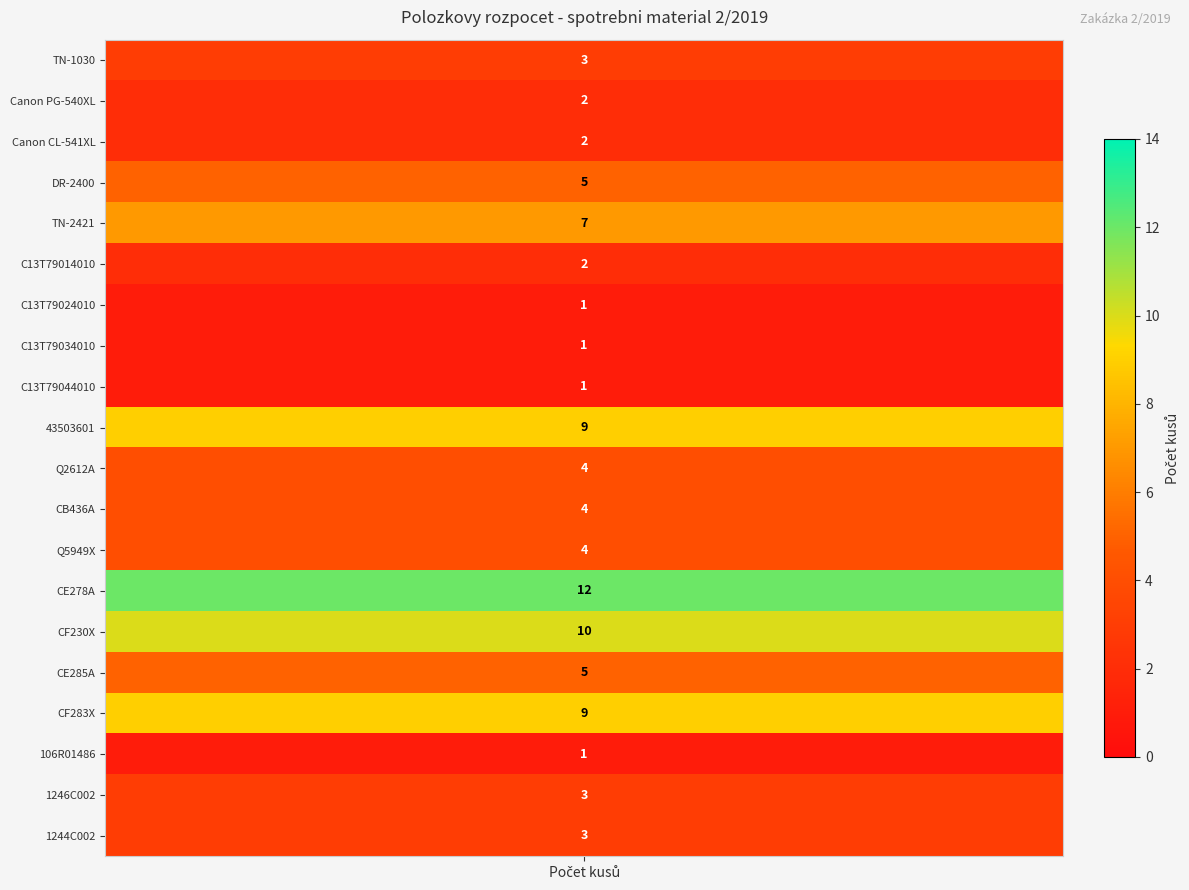

List the series in order of their peak value, highest first.

CE278A, CF230X, 43503601, CF283X, TN-2421, DR-2400, CE285A, Q2612A, CB436A, Q5949X, TN-1030, 1246C002, 1244C002, Canon PG-540XL, Canon CL-541XL, C13T79014010, C13T79024010, C13T79034010, C13T79044010, 106R01486